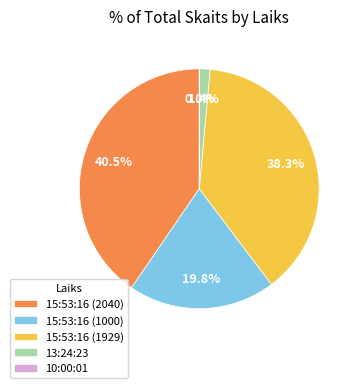

To the nearest percent, what is the combined percentage of 13:24:23 and 15:53:16 (1929)?

40%